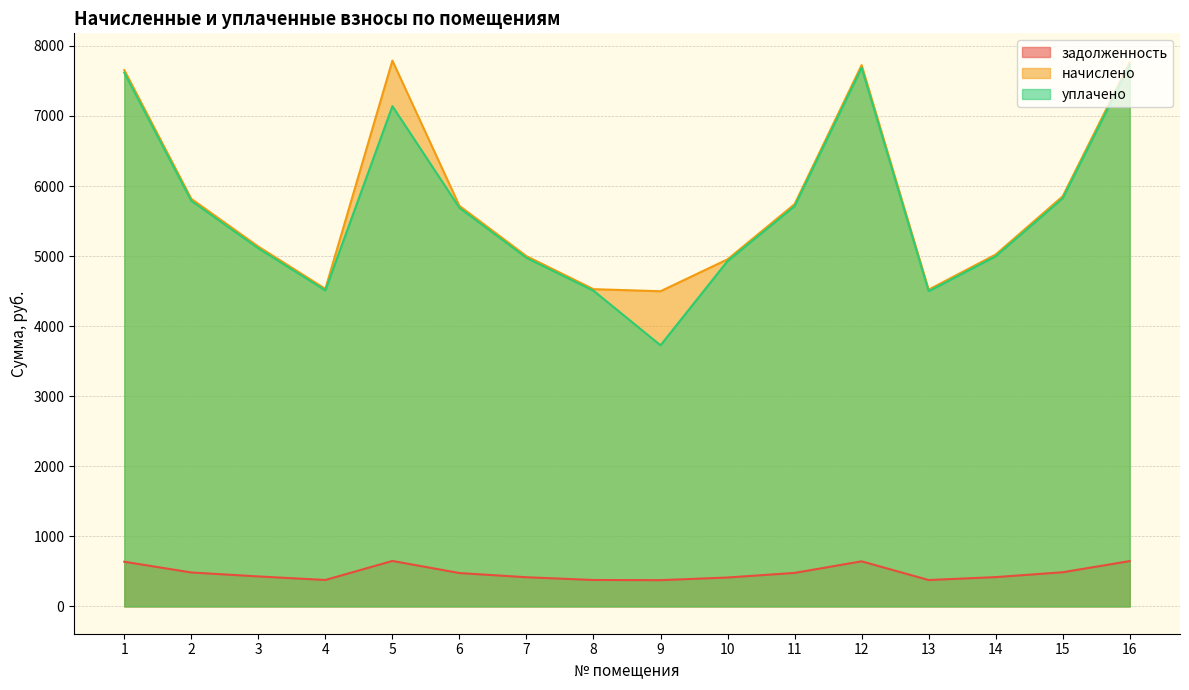

At which category does задолженность reach its first local valley?

4